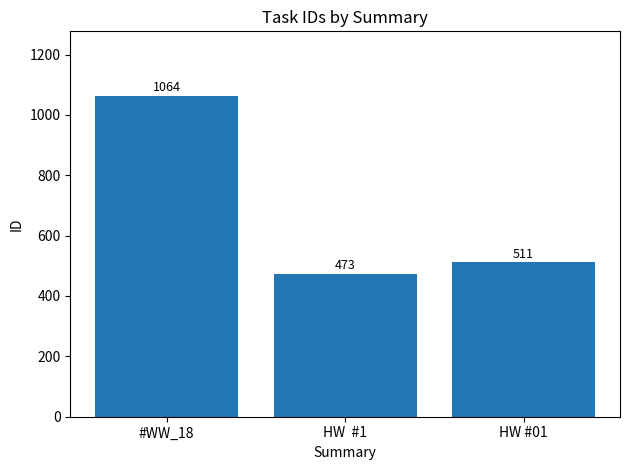

Which has a higher value, HW #01 or HW  #1?

HW #01